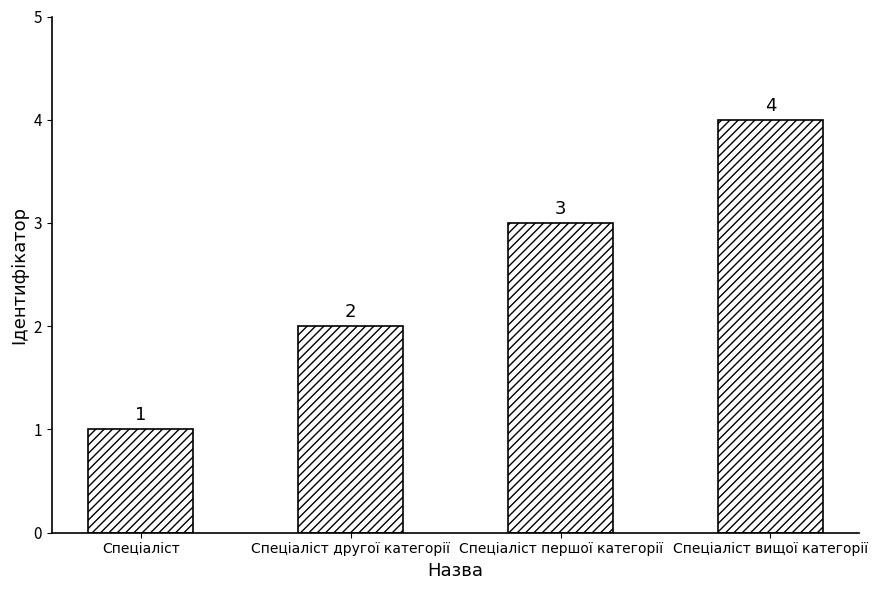

List the labels in order of value, smallest first.

Спеціаліст, Спеціаліст другої категорії, Спеціаліст першої категорії, Спеціаліст вищої категорії